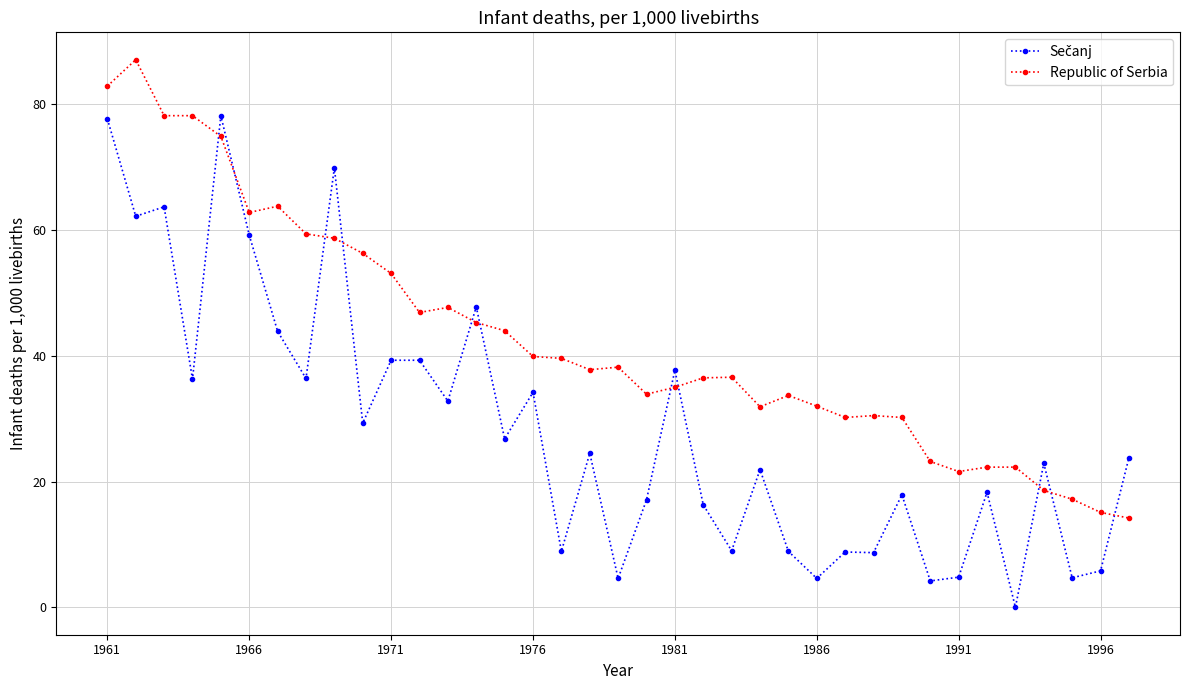

Which series has the largest total across all categories?

Republic of Serbia